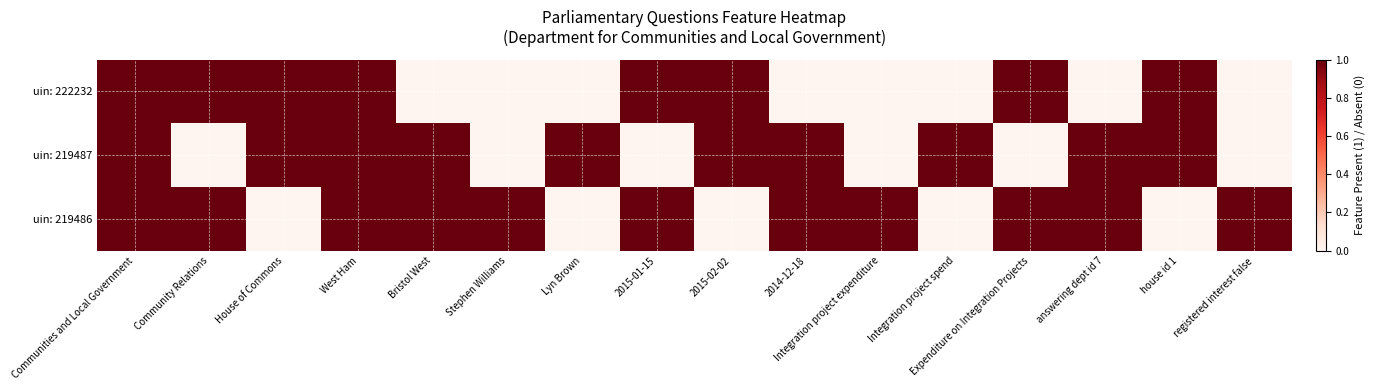

How many series are shown in this chart?

3